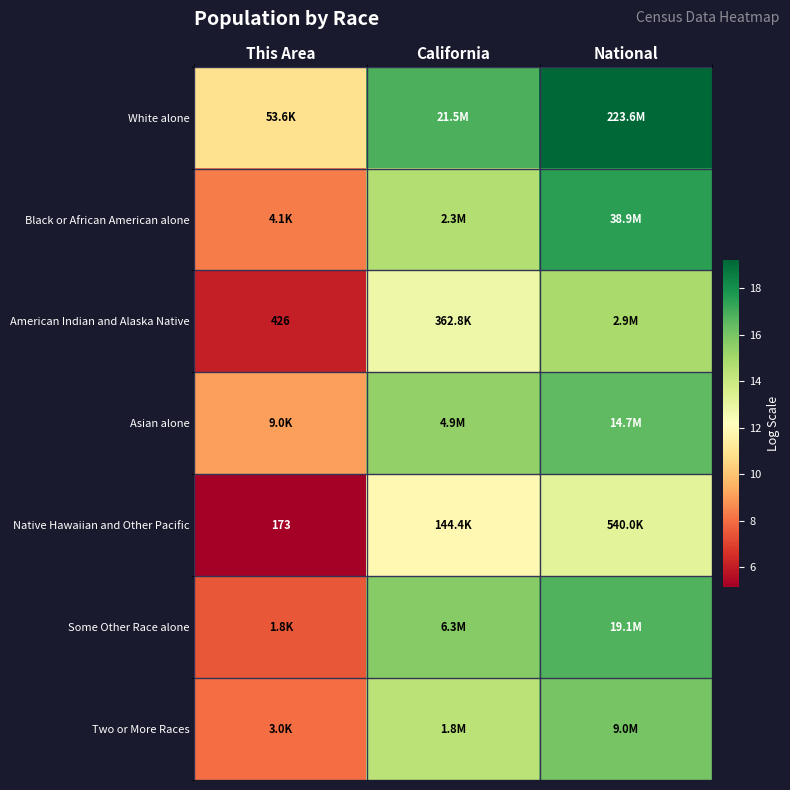

What is the difference between the highest and lowest values at National?

6.0